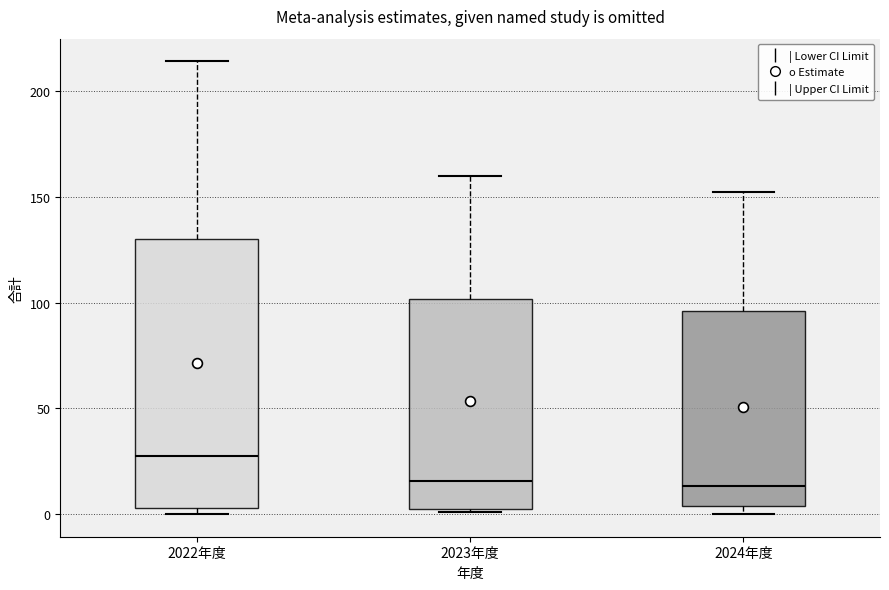

Reading left to right, read every box against the y-axis: the position of its median line, the range the box covers, and the ends of its whiskers. The values are not printed on the chart, so give them approximately, as read against the axis.

2022年度: median 30, box 5 to 130, whiskers 0 to 215
2023年度: median 15, box 0 to 100, whiskers 0 to 160
2024年度: median 15, box 5 to 95, whiskers 0 to 150